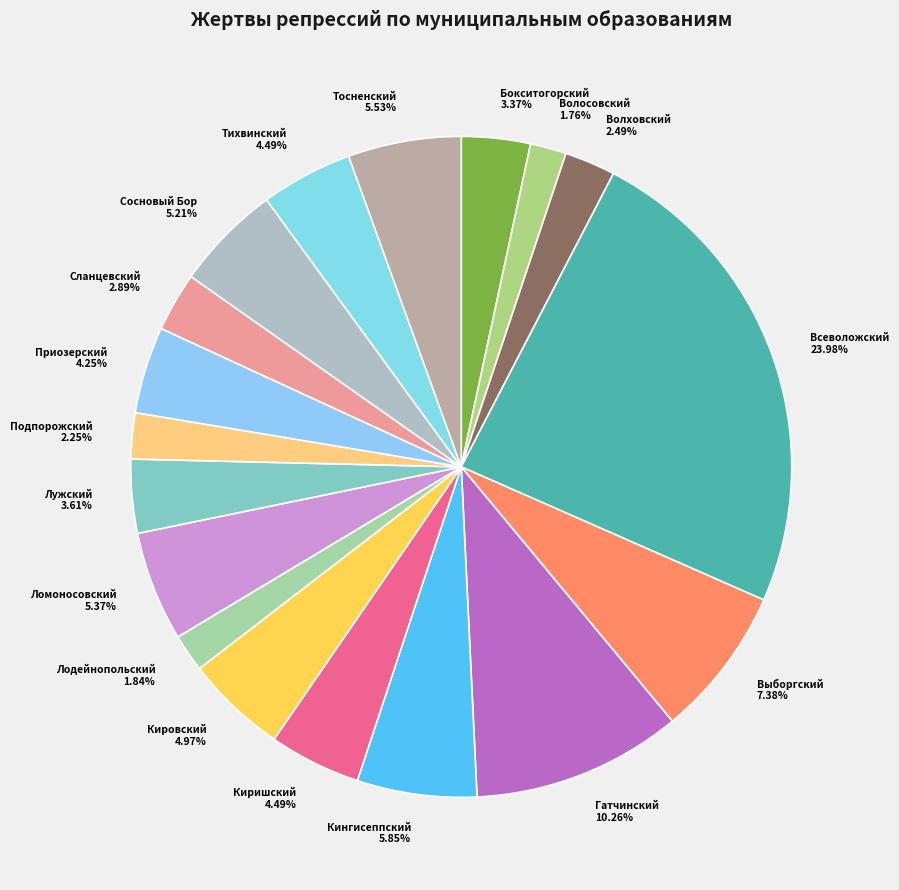

Count the number of slices in the pie.

18